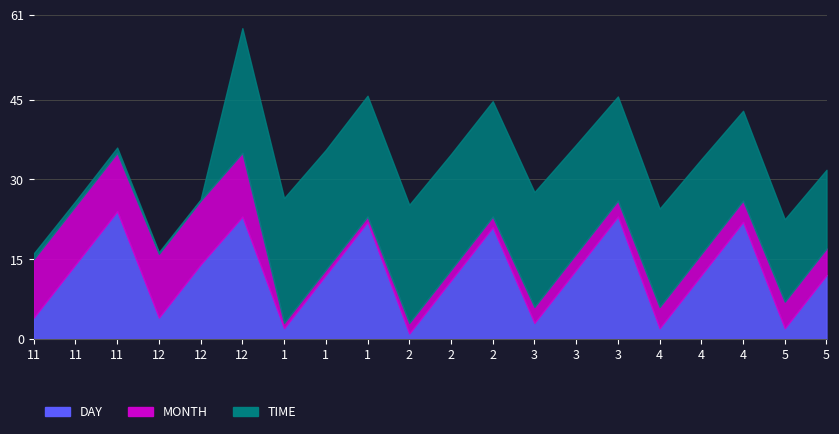

Which category has the lowest value in the DAY series?

2